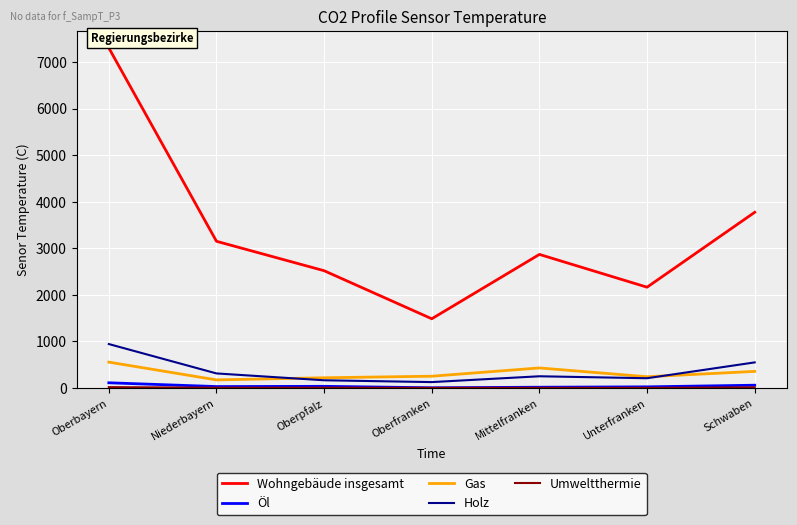

True or false: Gas has a value of 252 at Oberfranken.

True